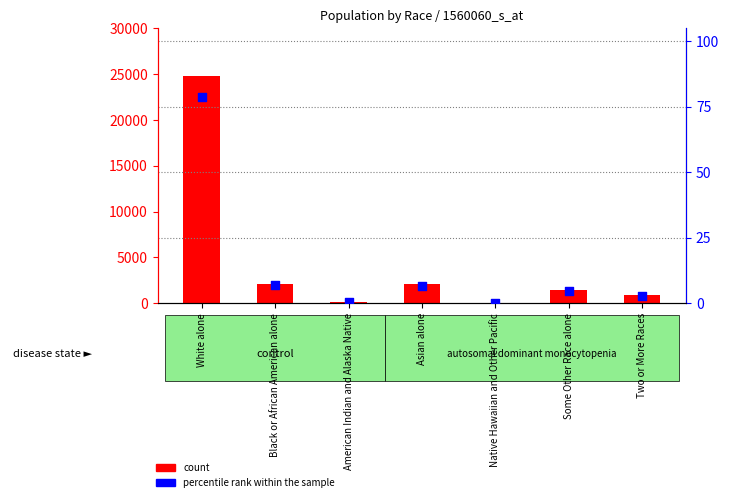

What are all the series names shown in the legend?

count, percentile rank within the sample